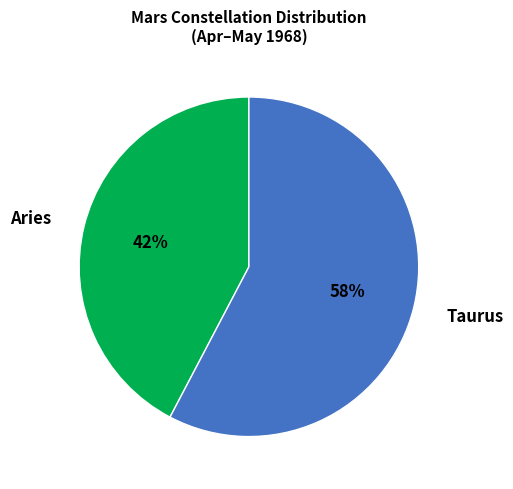

Is the sum of Taurus and Aries greater than half?

Yes